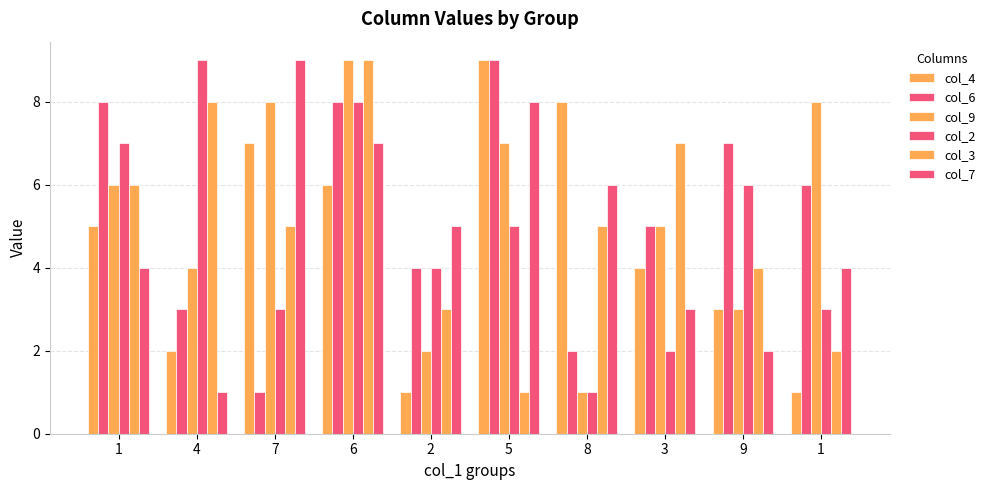

Reading left to right, transcribe all the data shown in this chart.

col_4: 5	2	7	6	1	9	8	4	3	1
col_6: 8	3	1	8	4	9	2	5	7	6
col_9: 6	4	8	9	2	7	1	5	3	8
col_2: 7	9	3	8	4	5	1	2	6	3
col_3: 6	8	5	9	3	1	5	7	4	2
col_7: 4	1	9	7	5	8	6	3	2	4